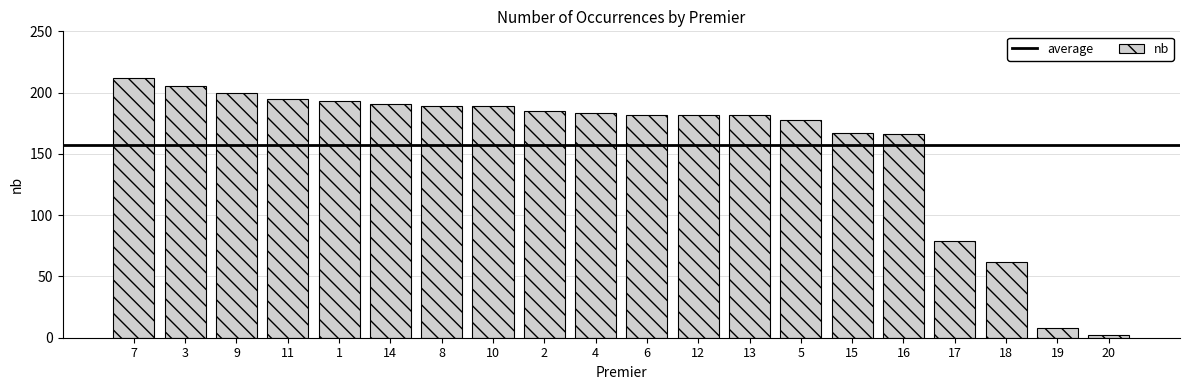

What is the change in value from 11 to 4?

-12